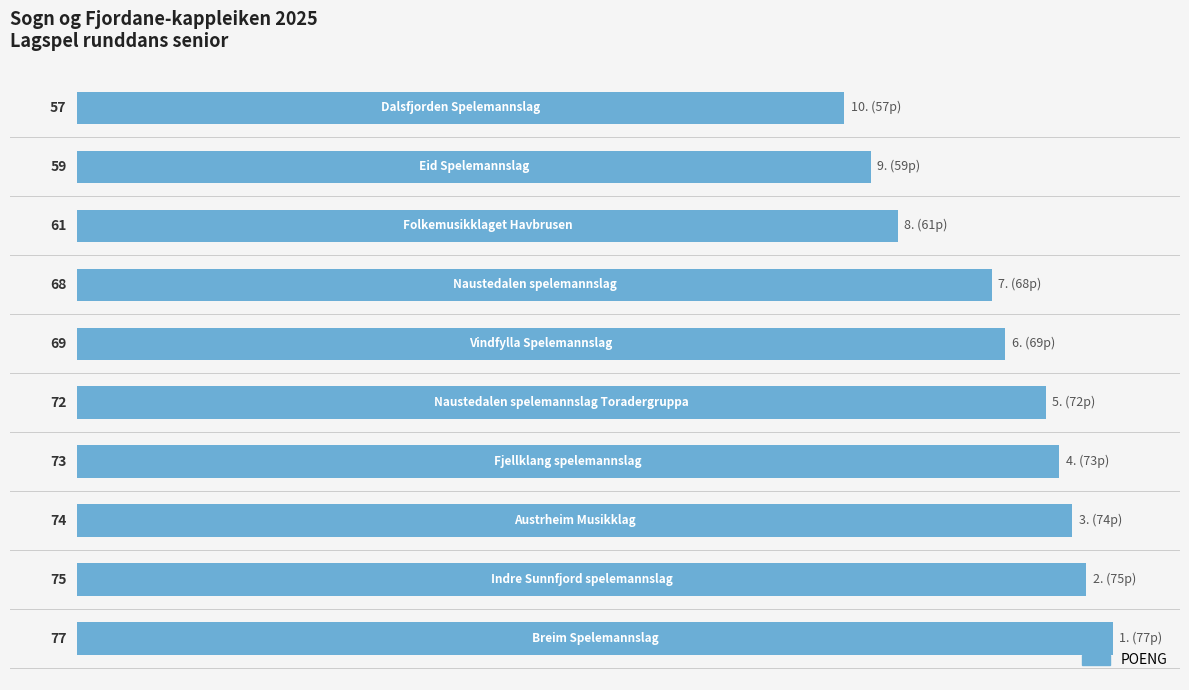

Reading top to bottom, extract all data points from this chart.

57	59	61	68	69	72	73	74	75	77